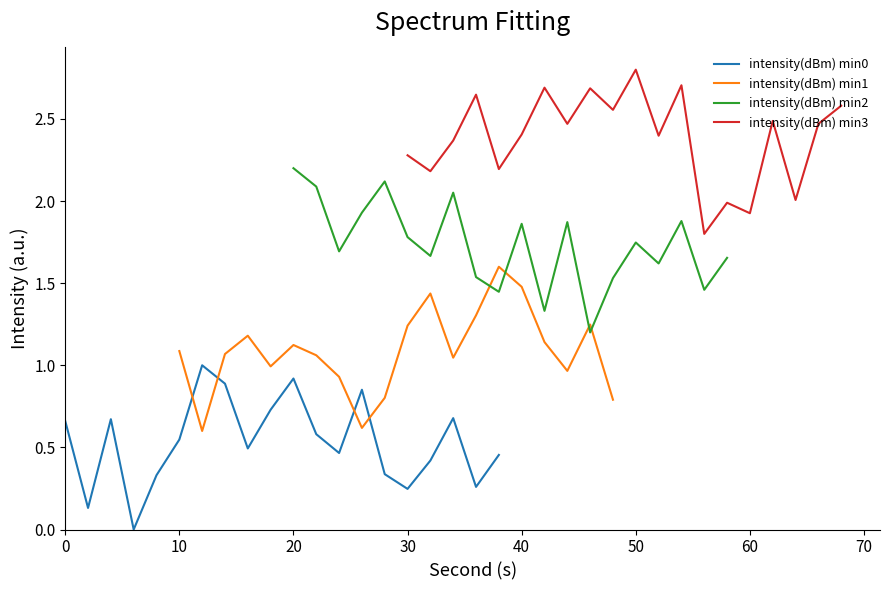

What is the value of the intensity(dBm) min3 point at the 19th from the left?

2.5